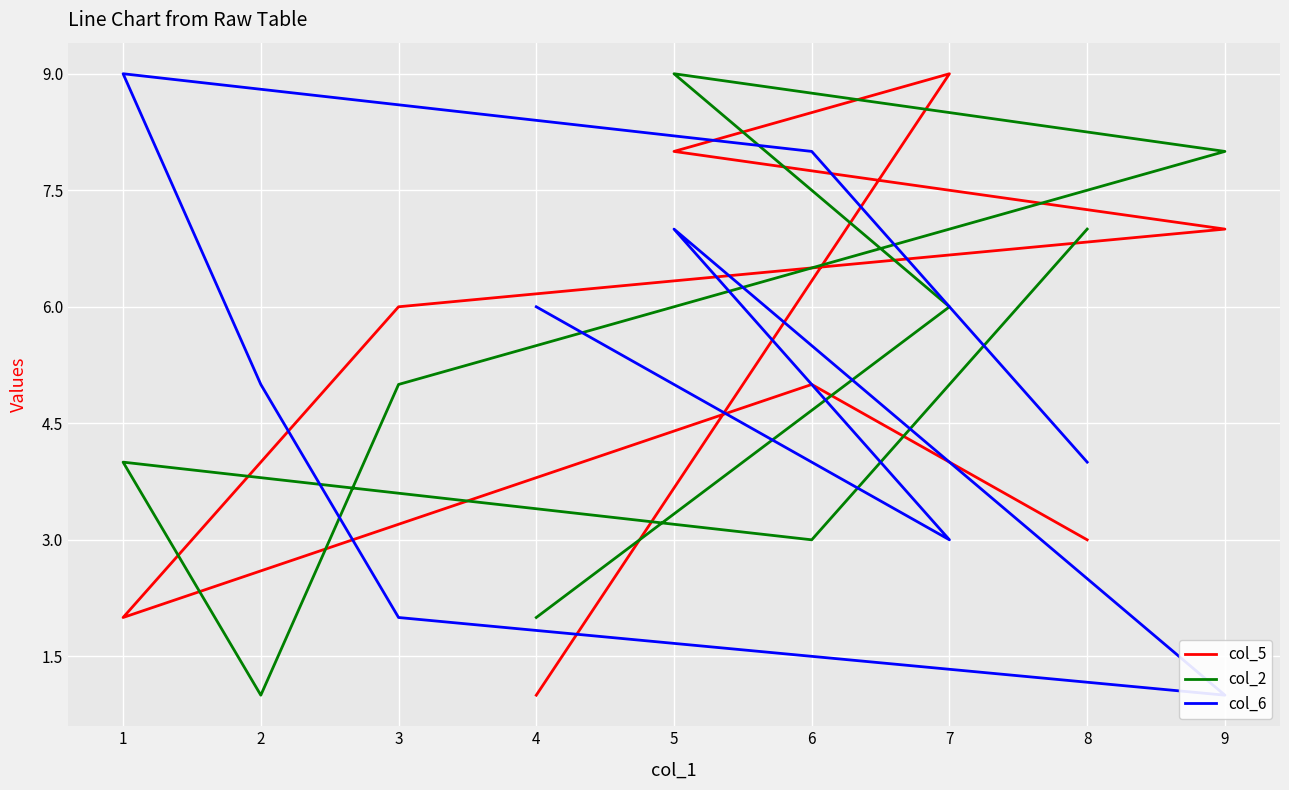

How many lines are shown in the chart?

3